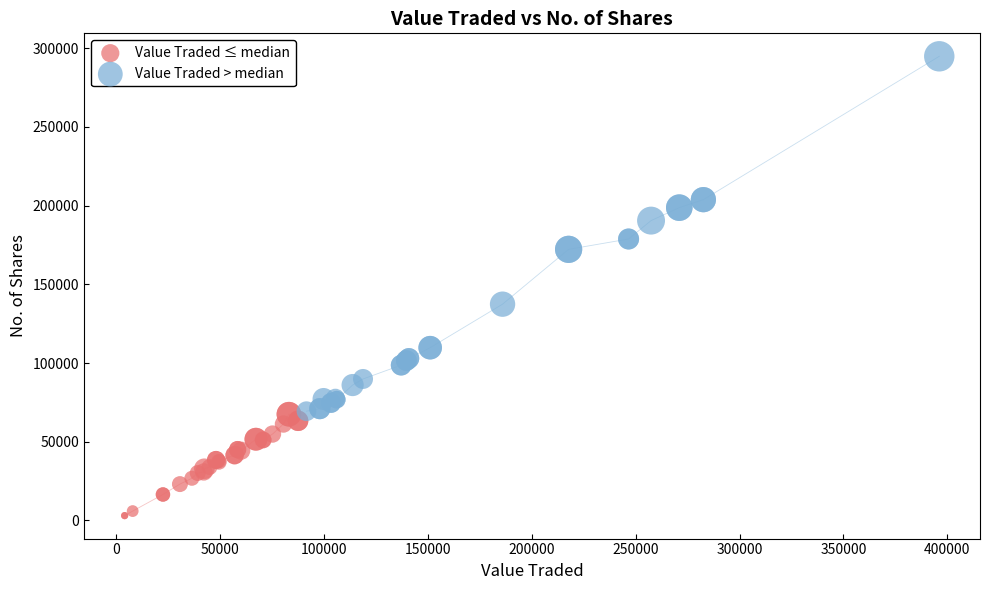

Which series reaches the minimum Y coordinate?

Value Traded ≤ median